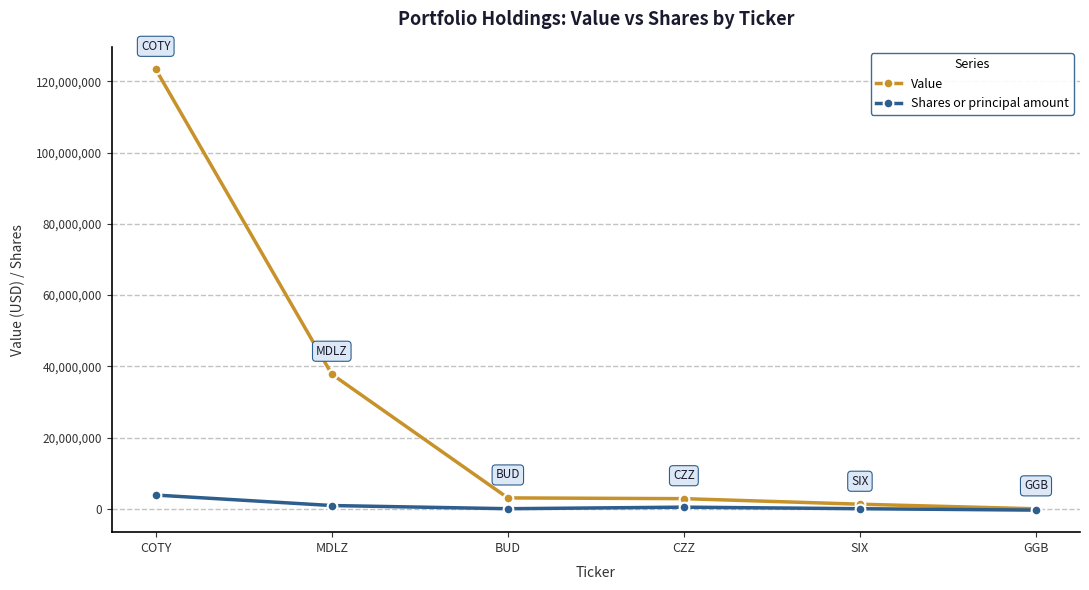

List the series in order of their peak value, highest first.

Value, Shares or principal amount